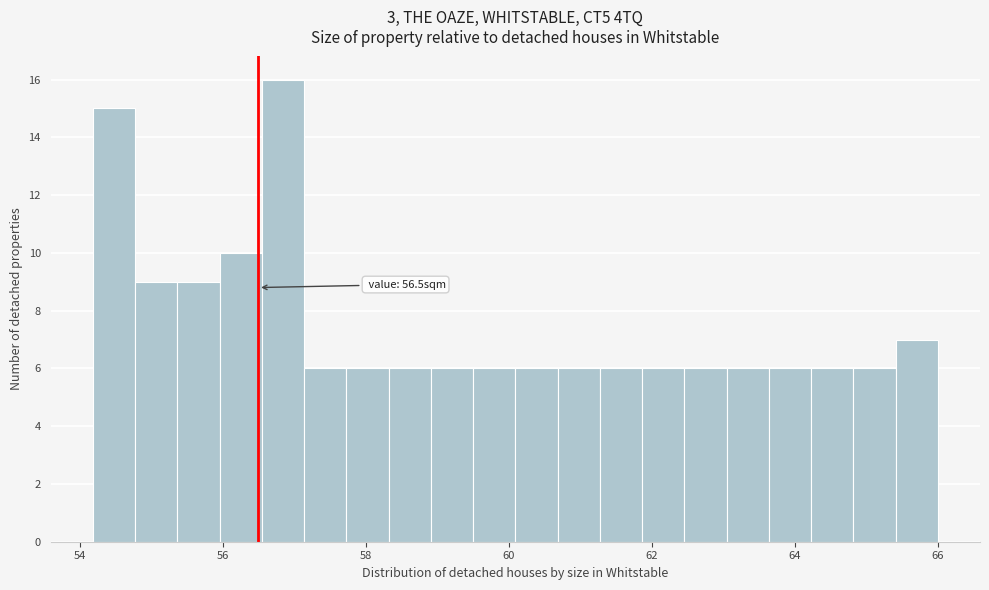

Read against the x-axis, roughly where is the centre of the tallest bar?

56.8